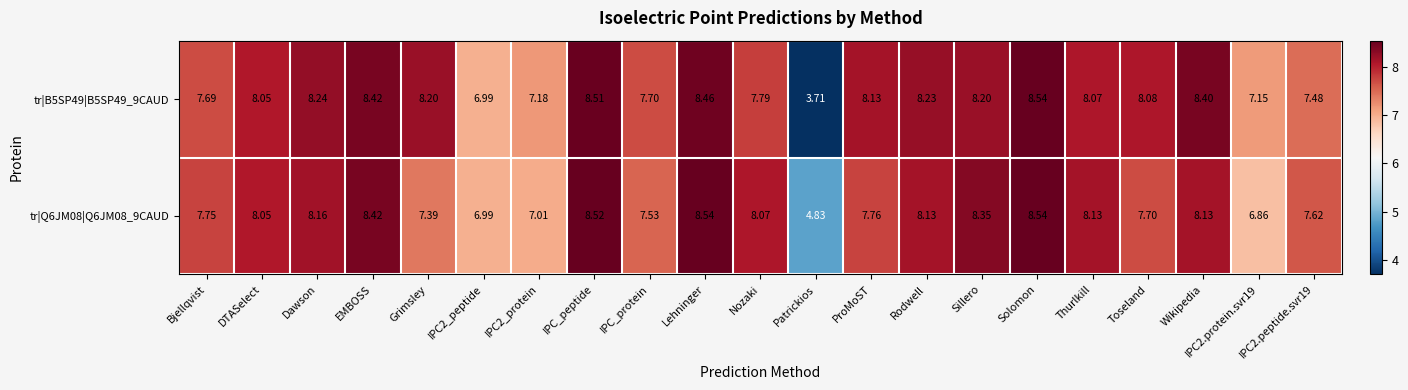

Which category has the highest value in the tr|B5SP49|B5SP49_9CAUD series?

Solomon